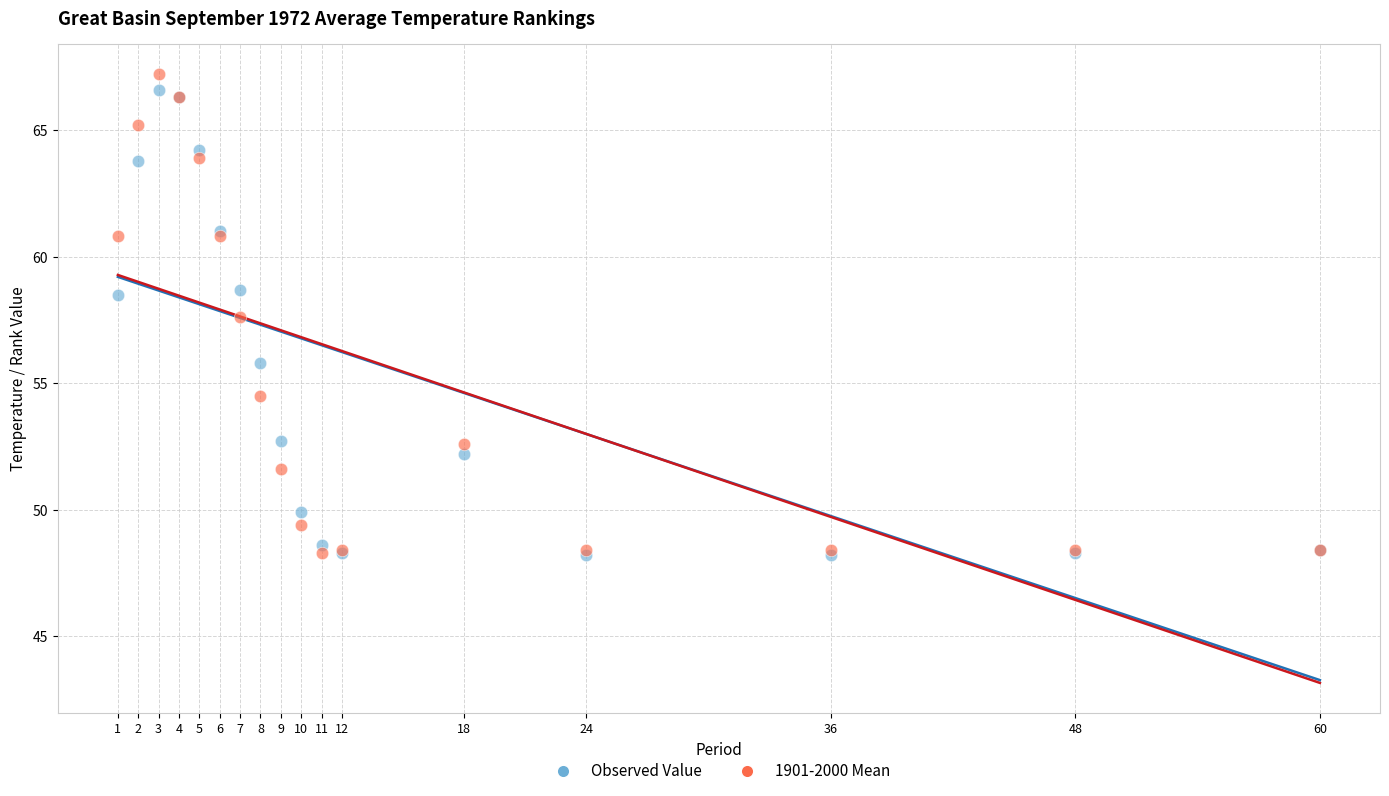

Which series has the widest spread of Y values?

1901-2000 Mean